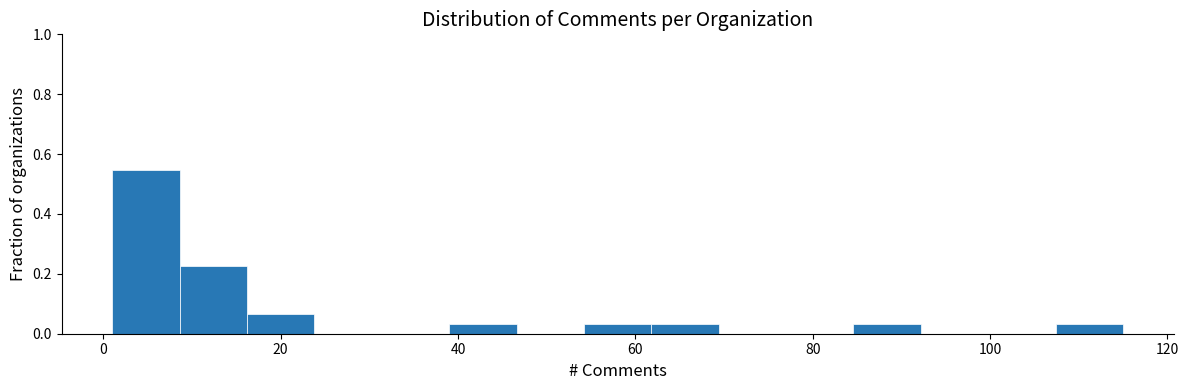

Around what value on the x-axis is the tallest bar? Give the approximate position of its centre, as read against the axis.

4